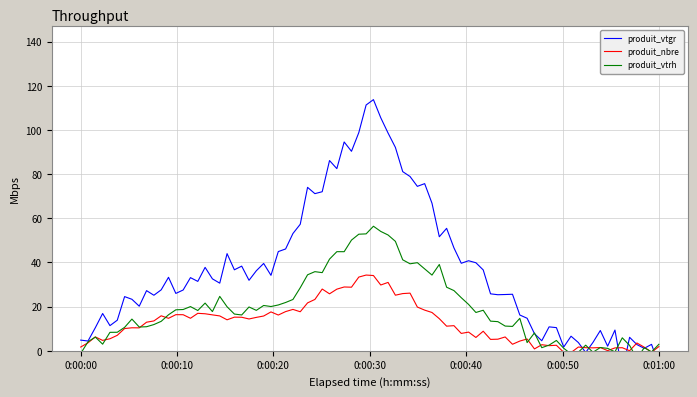

Is it true that produit_vtgr equals 0.6 at 7_chene?

False